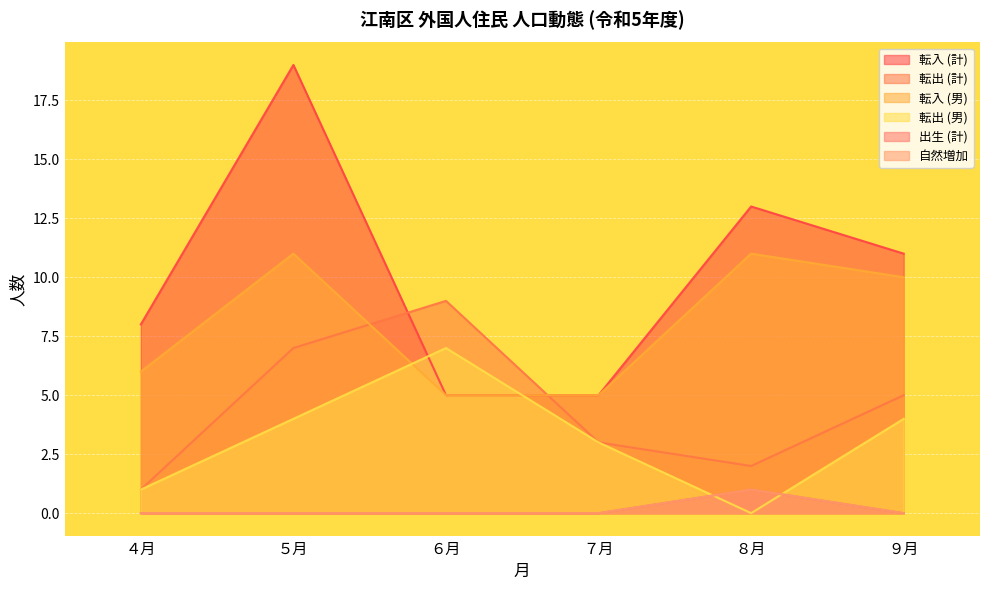

Between ７月 and ４月, which is larger?

４月